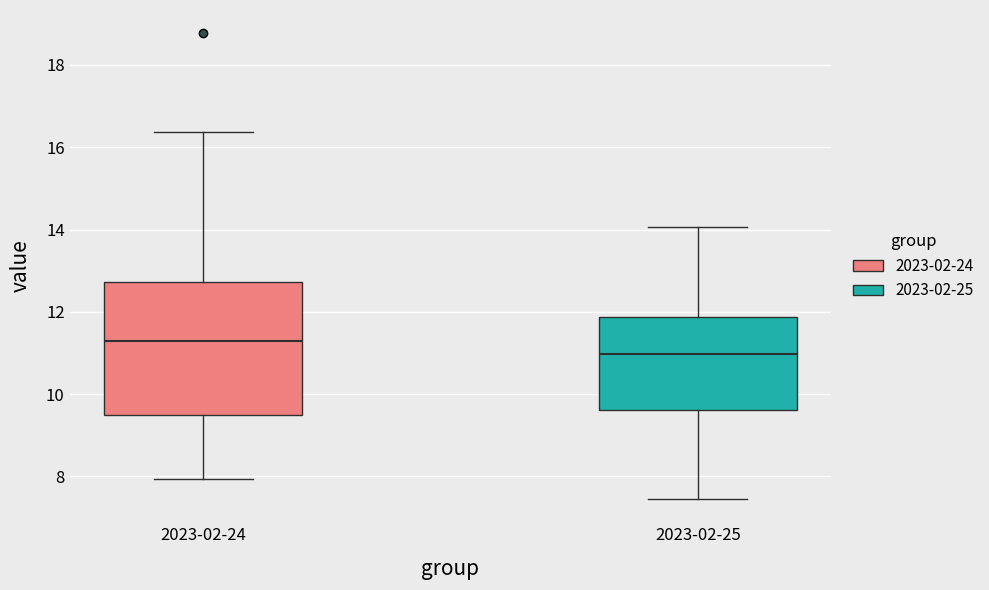

Comparing the boxes themselves (not the whiskers), which one is the tallest?

2023-02-24